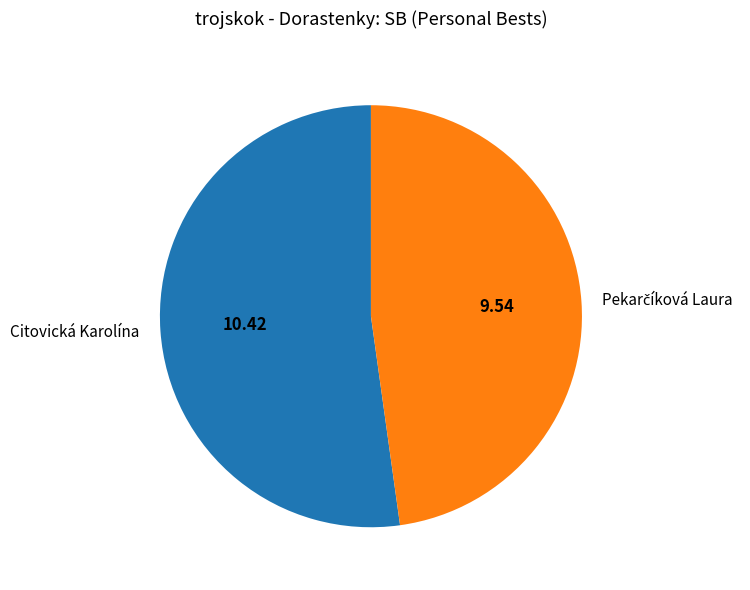

Which slice is the largest?

Citovická Karolína